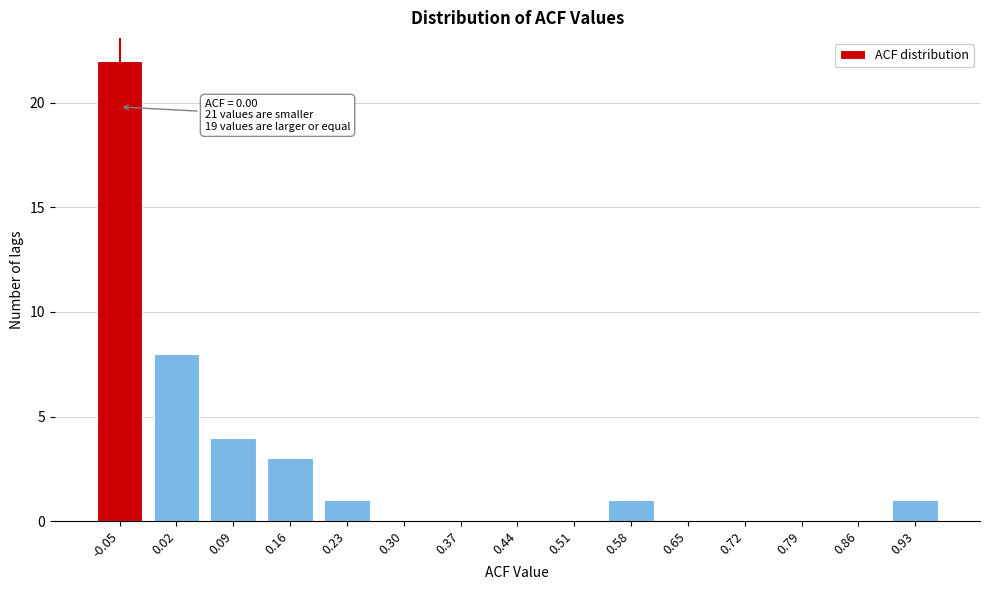

Reading left to right, what are all the values shown in this chart?

-0.05=22	0.02=8	0.09=4	0.16=3	0.23=1	0.30=0	0.37=0	0.44=0	0.51=0	0.58=1	0.65=0	0.72=0	0.79=0	0.86=0	0.93=1